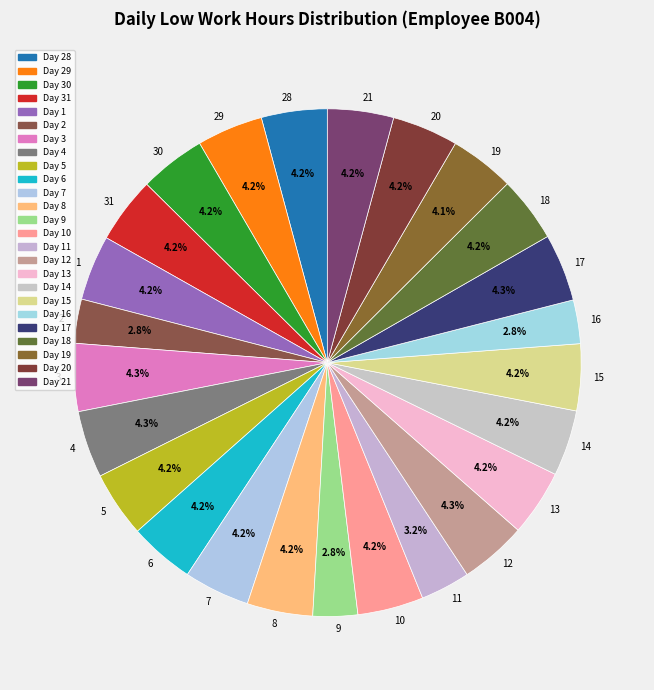

To the nearest percent, what portion does 1 represent?

4%